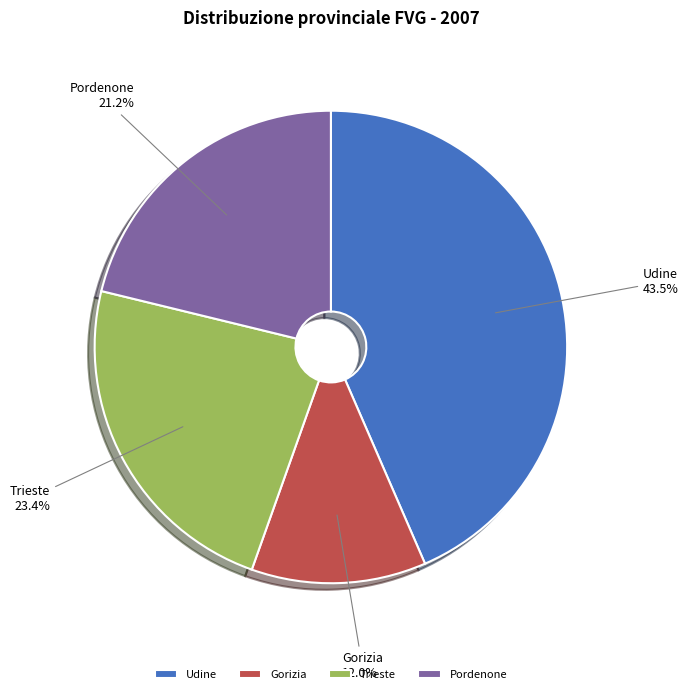

Does Trieste represent more than half of the total?

No